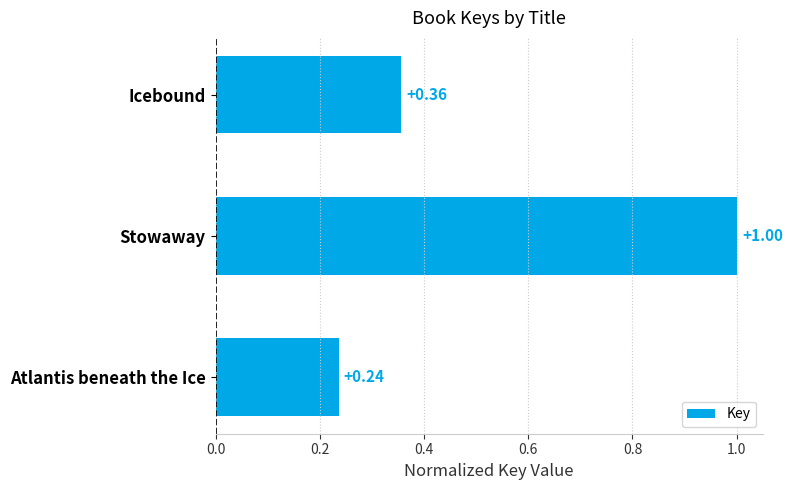

Rank the categories by value from highest to lowest.

Stowaway, Icebound, Atlantis beneath the Ice